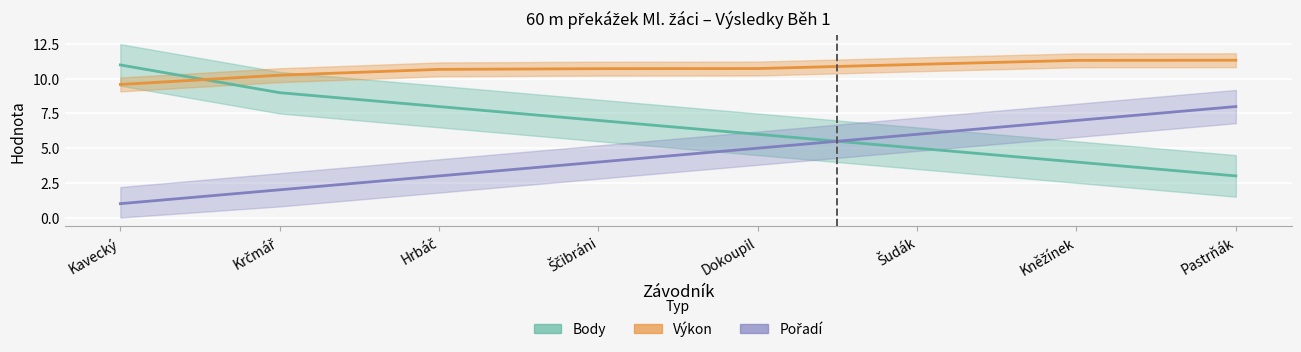

Reading left to right, what are all the values shown in this chart?

Body: Kavecký=11.0	Krčmář=9.0	Hrbáč=8.0	Ščibráni=7.0	Dokoupil=6.0	Šudák=5.0	Kněžínek=4.0	Pastrňák=3.0
Výkon: Kavecký=9.6	Krčmář=10.3	Hrbáč=10.7	Ščibráni=10.7	Dokoupil=10.7	Šudák=11.0	Kněžínek=11.3	Pastrňák=11.3
Pořadí: Kavecký=1.0	Krčmář=2.0	Hrbáč=3.0	Ščibráni=4.0	Dokoupil=5.0	Šudák=6.0	Kněžínek=7.0	Pastrňák=8.0